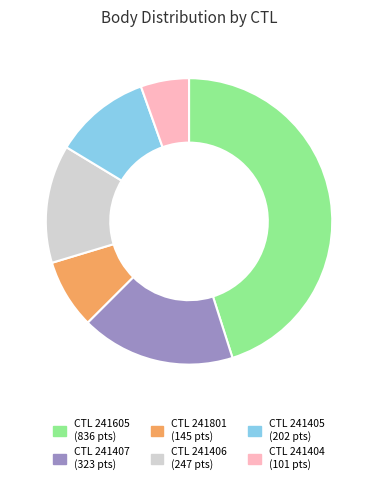

Does any single category account for the majority?

No